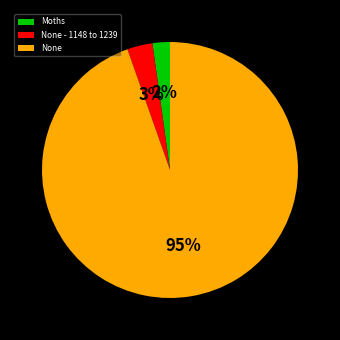

Rank the categories by value from lowest to highest.

Moths, None - 1148 to 1239, None